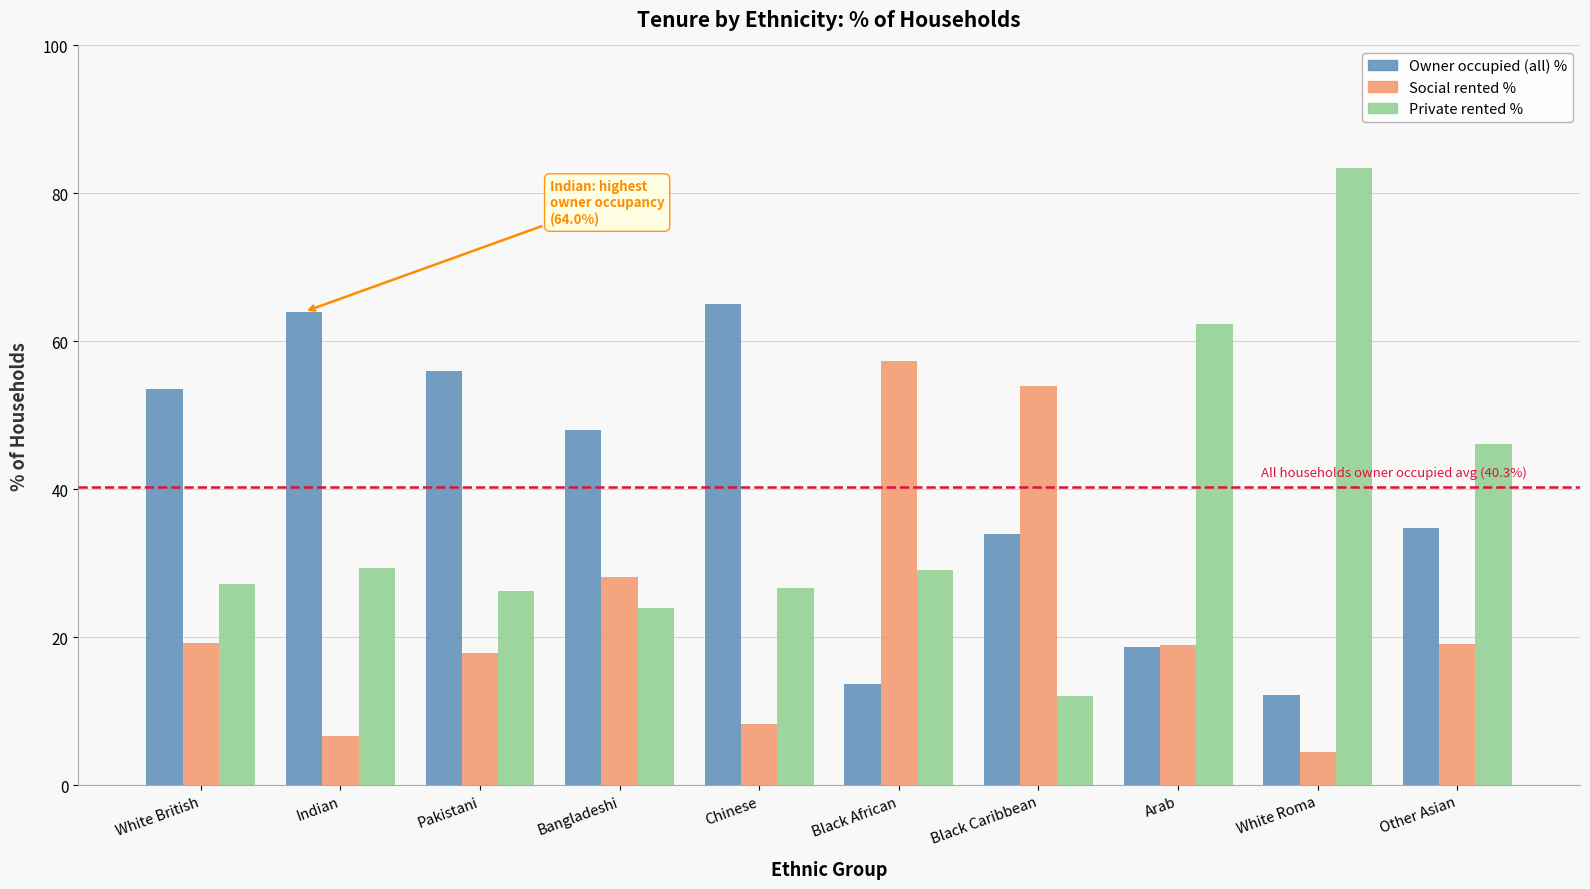

How many values in the Private rented % series are below 29?

5